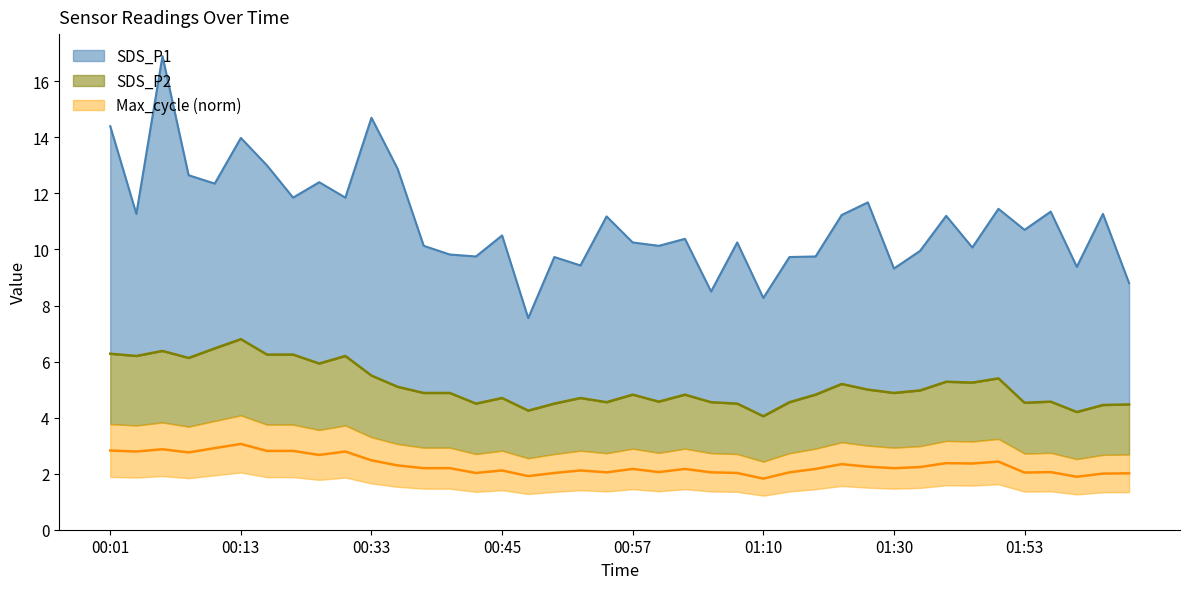

Which series changed the most between 2022/01/12 00:10:43 and 2022/01/12 00:35:56?

SDS_P2